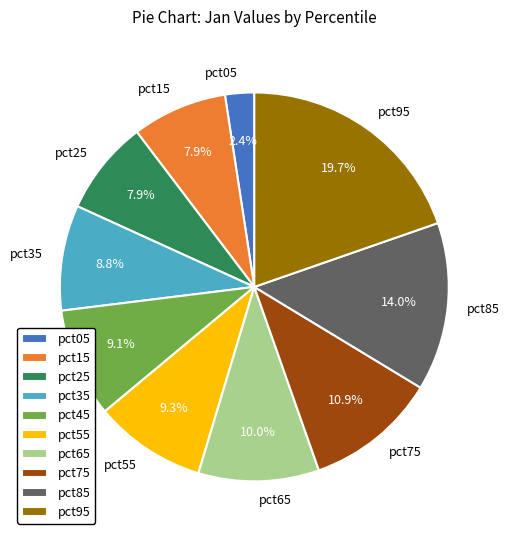

Which has a higher value, pct25 or pct55?

pct55